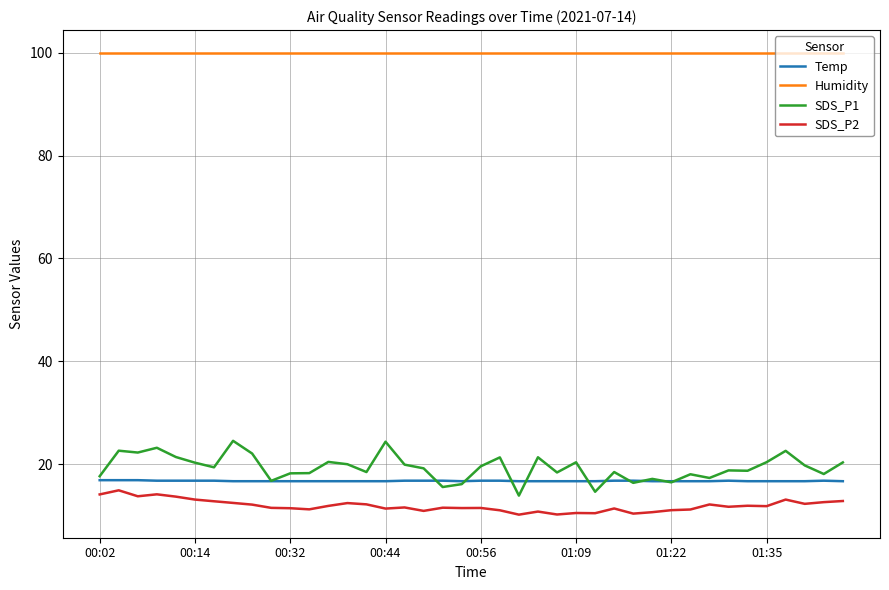

True or false: SDS_P2 has more than 2 interior local peaks.

True